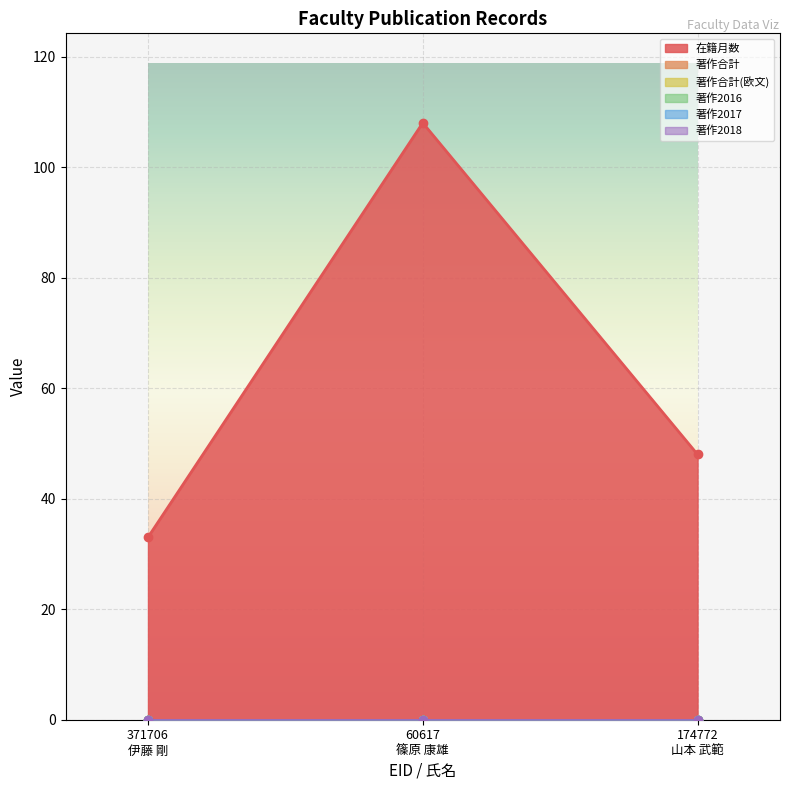

Which label corresponds to the smallest value in the chart?

371706
伊藤 剛